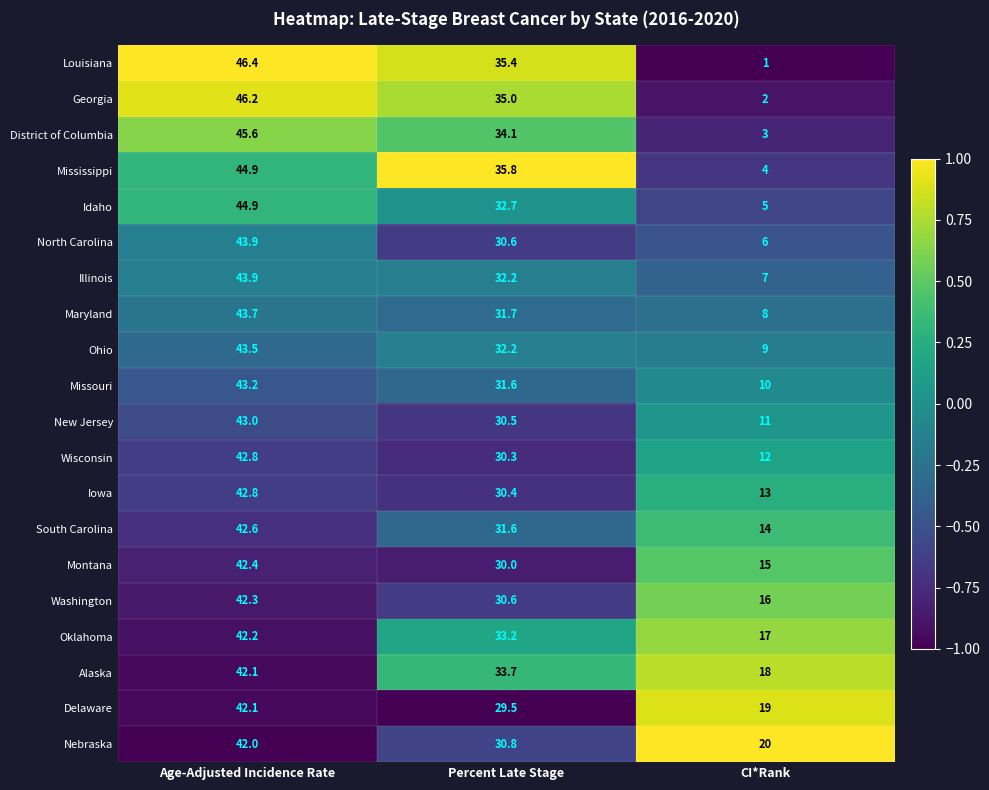

True or false: Georgia has a value of 46.2 at Age-Adjusted Incidence Rate.

True